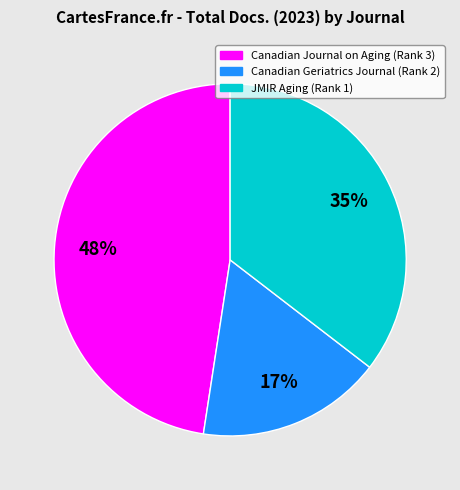

What is the smallest slice in the pie chart?

Canadian Geriatrics Journal (Rank 2)